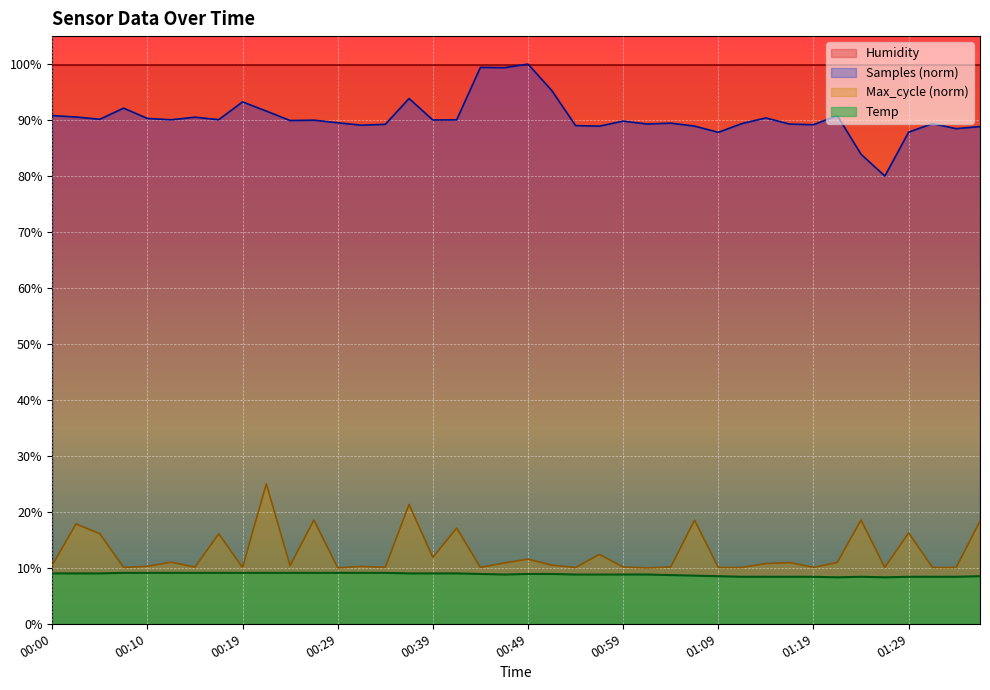

The chart shows a value of 8.3 at 01:27. True or false?

True